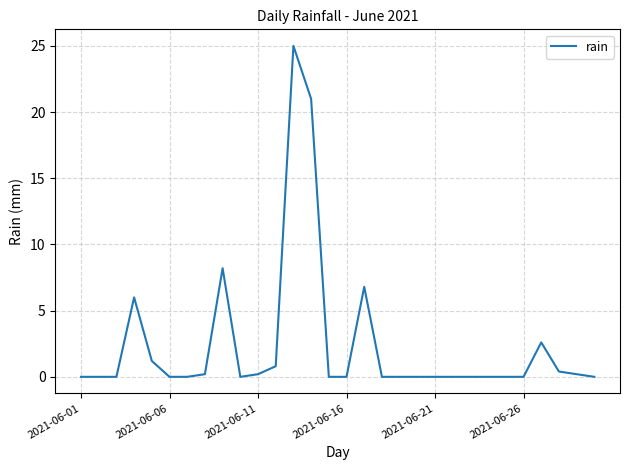

How many lines are shown in the chart?

1